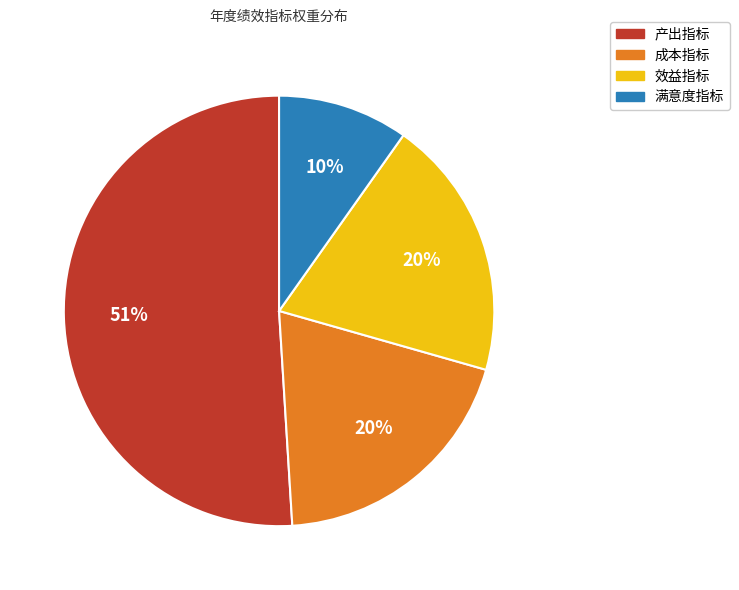

Do 效益指标 and 满意度指标 together represent more than half of the pie?

No